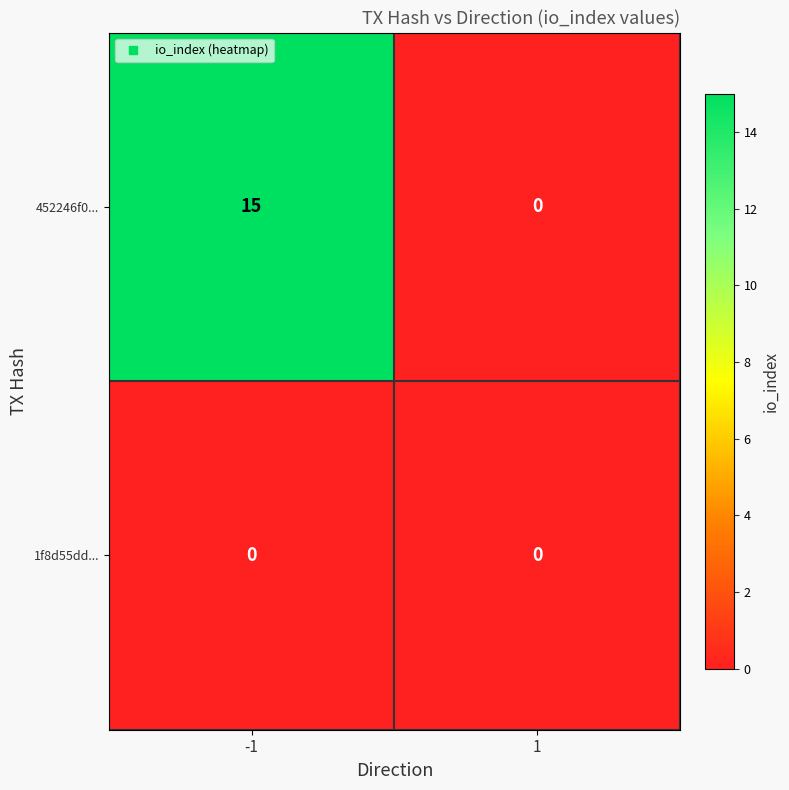

Between -1 and 1, which series saw the biggest shift?

452246f0...